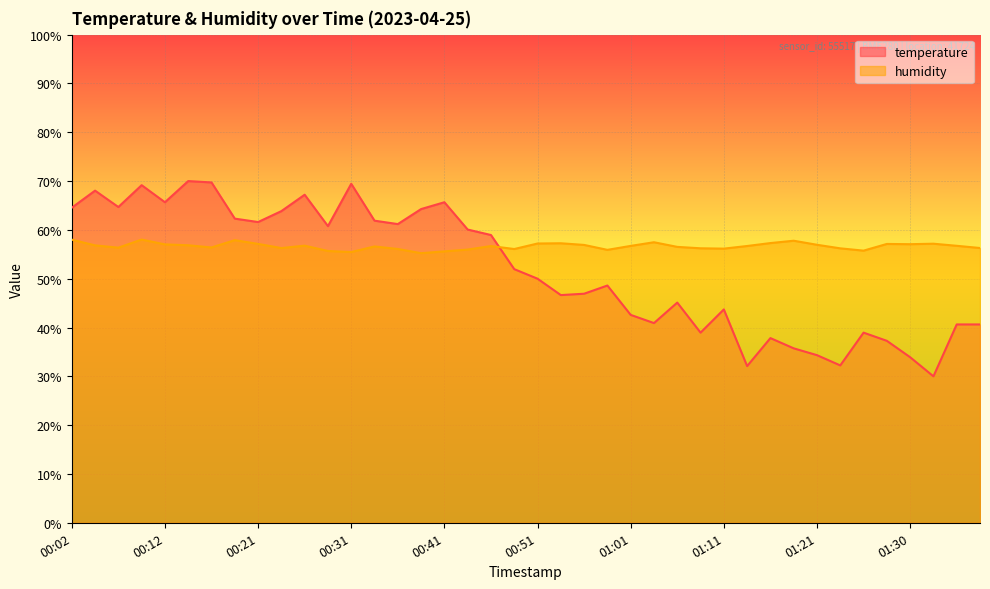

What is the value of the temperature point at the 2nd from the left?

68.0